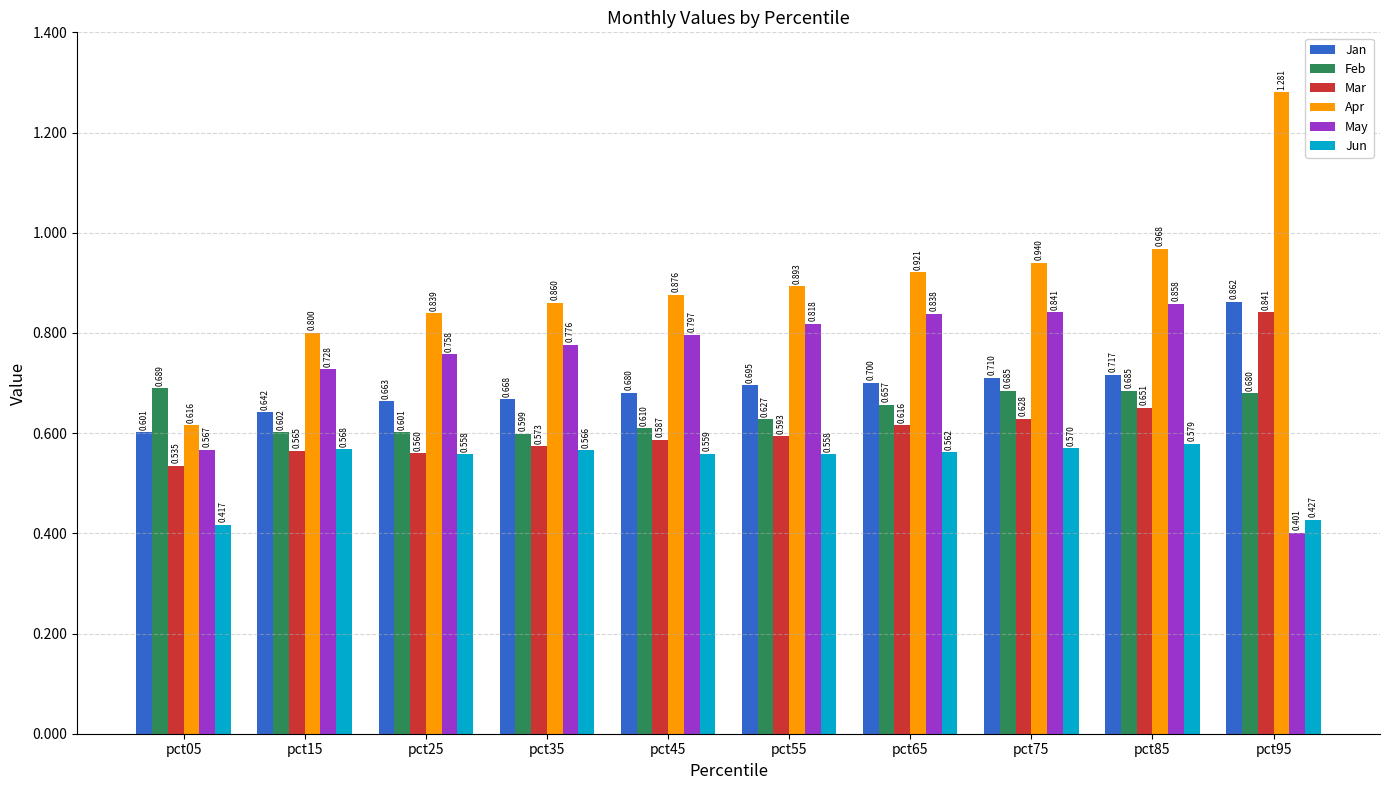

At how many categories does at least one series exceed 1?

1